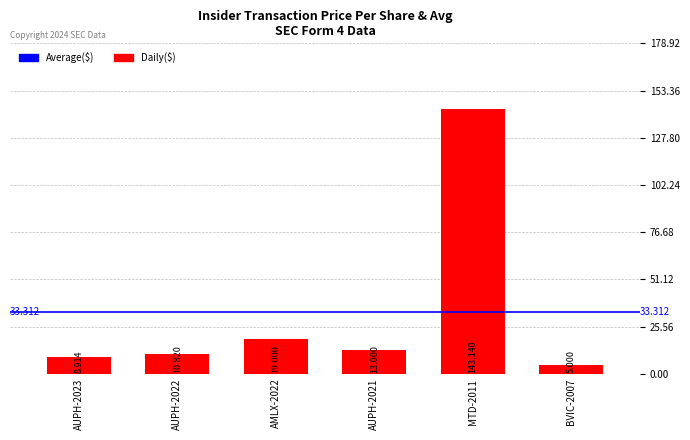

Where does the data first go above 13?

AMLX-2022